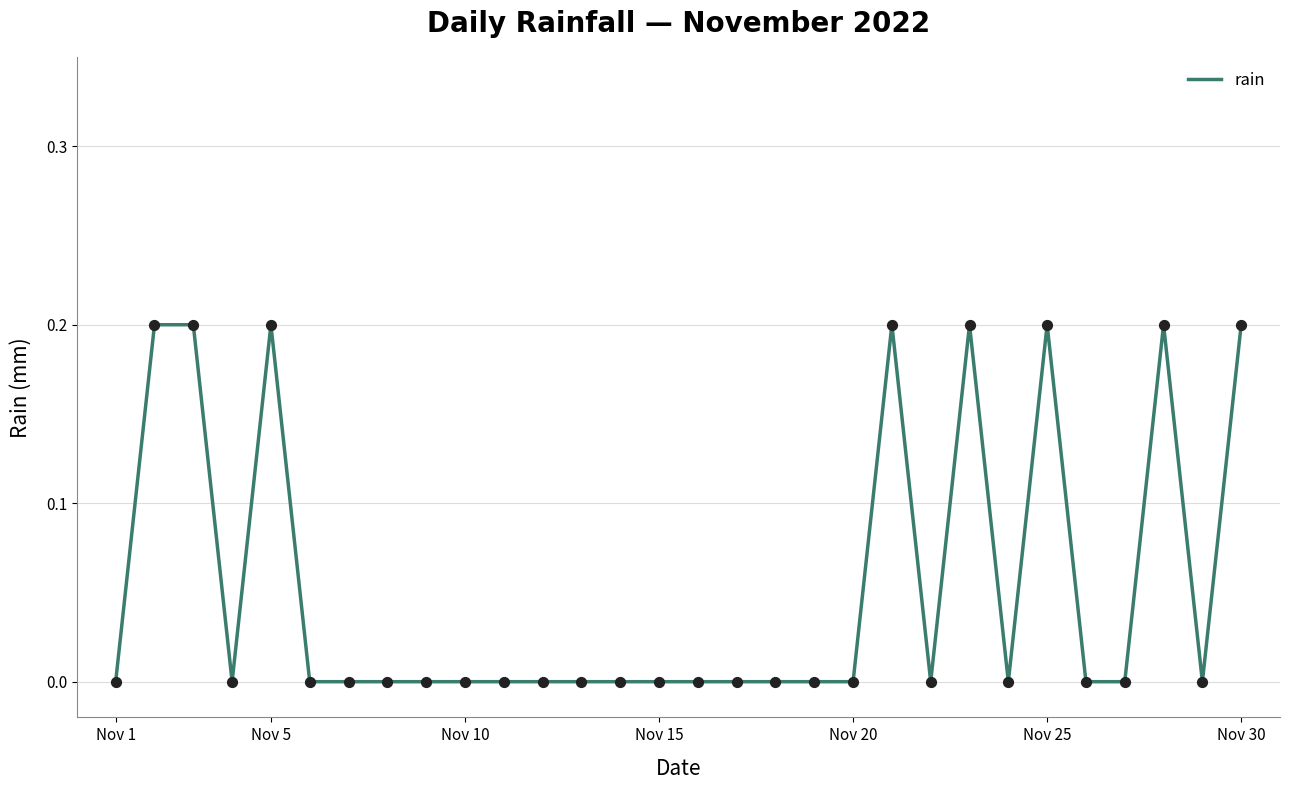

Is this an area chart (filled region under the line)?

No